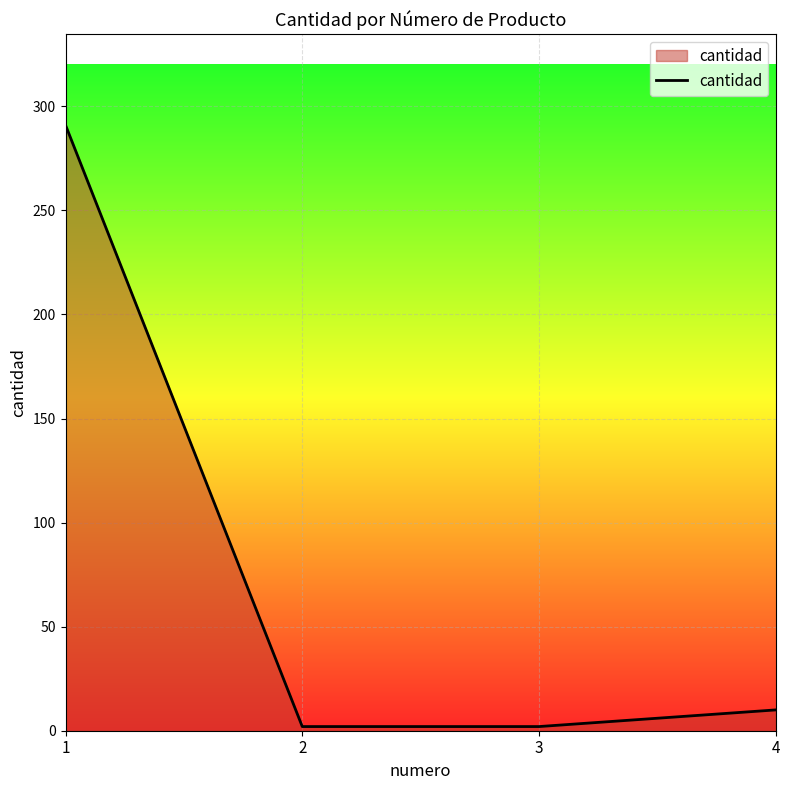

What is the average value?

76